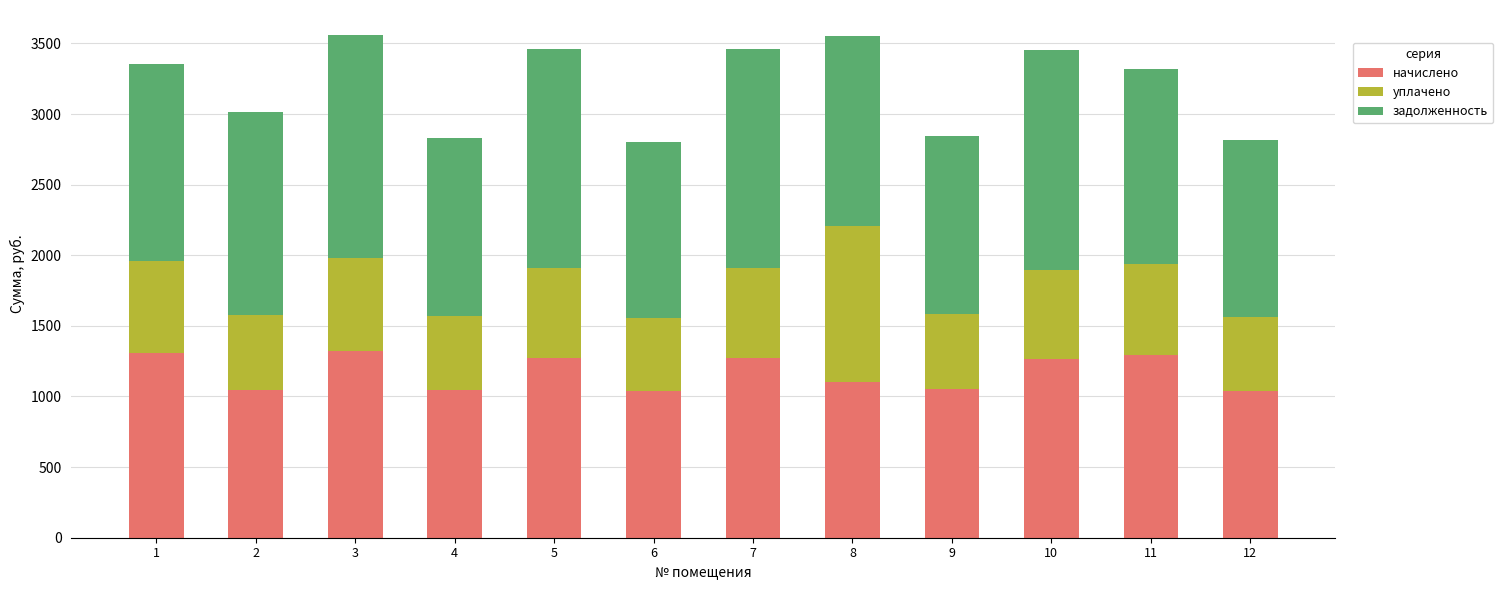

Count the number of data series in this chart.

3